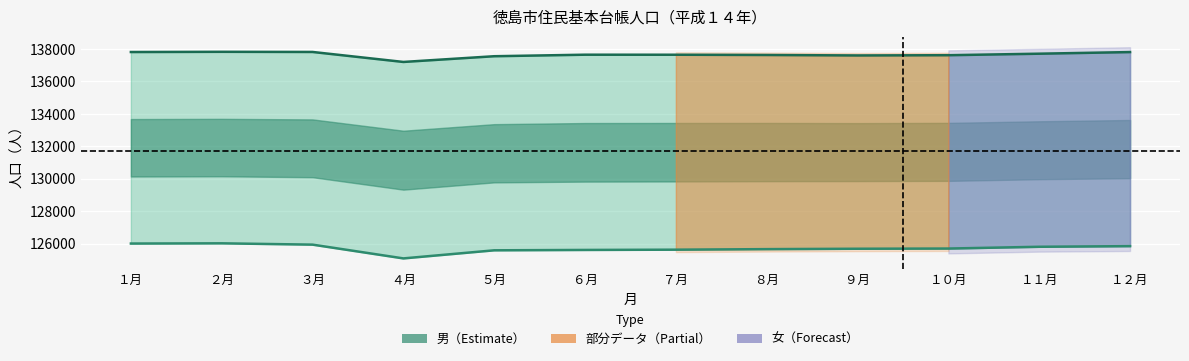

Which category has the lowest value in the 女 series?

４月